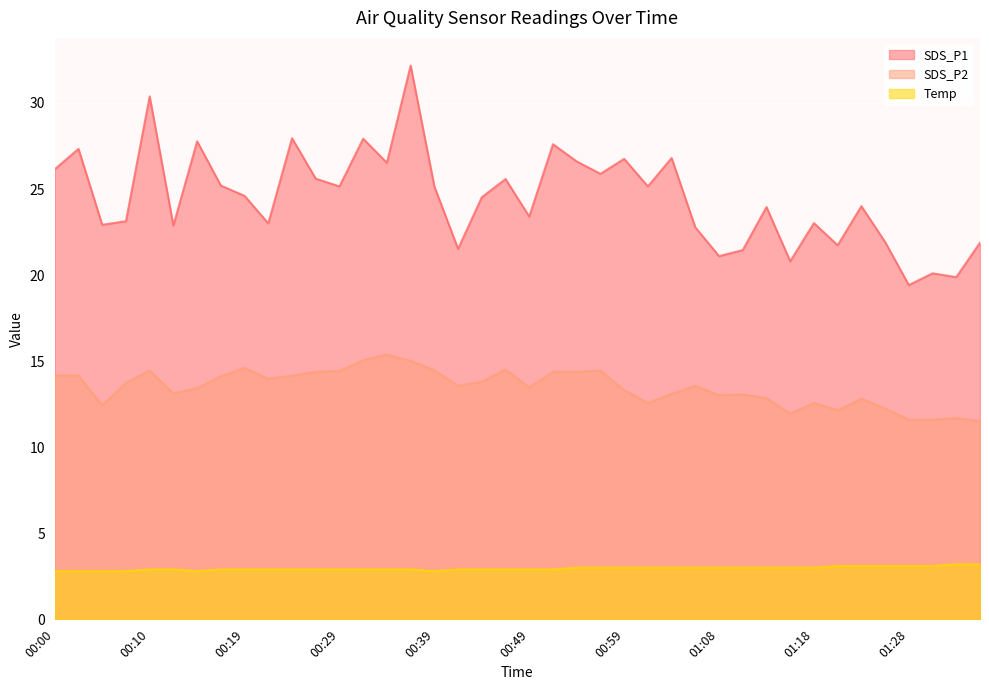

What is the value of the SDS_P2 point at the 23rd from the left?

14.4